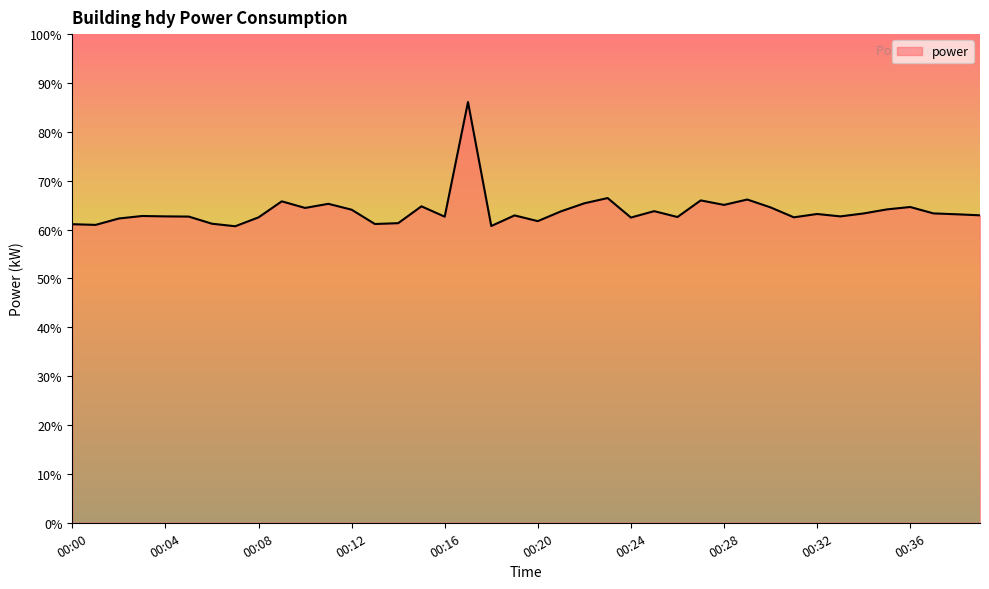

What is the minimum value shown in the chart?

60.7